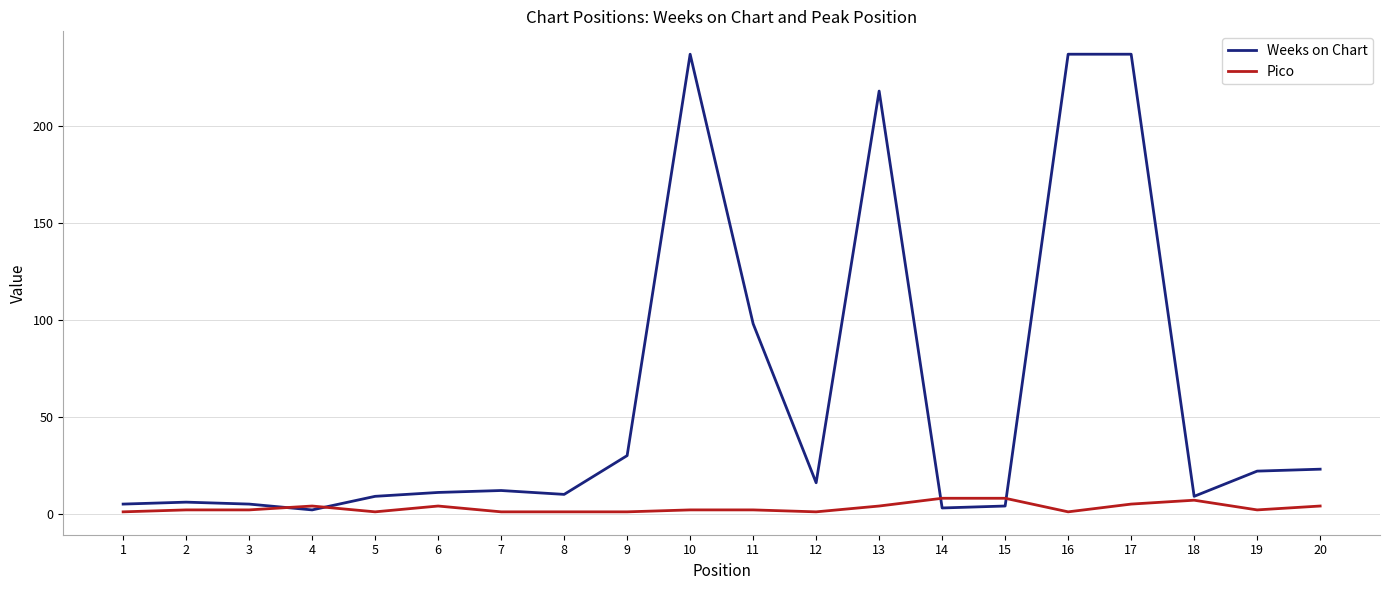

Read the Weeks on Chart value at 20.

23